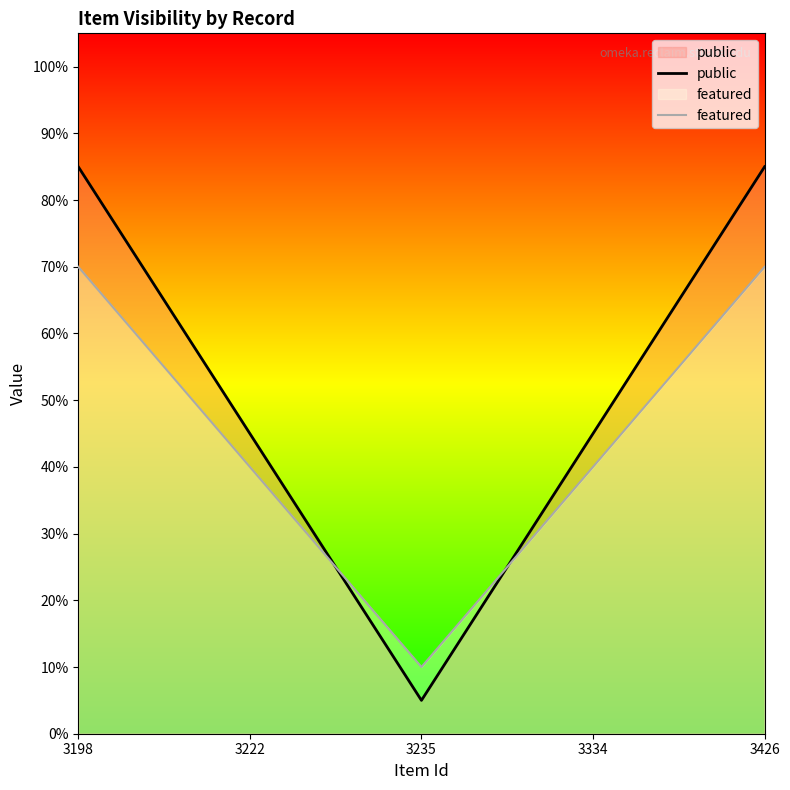

True or false: featured and public intersect in this chart.

True